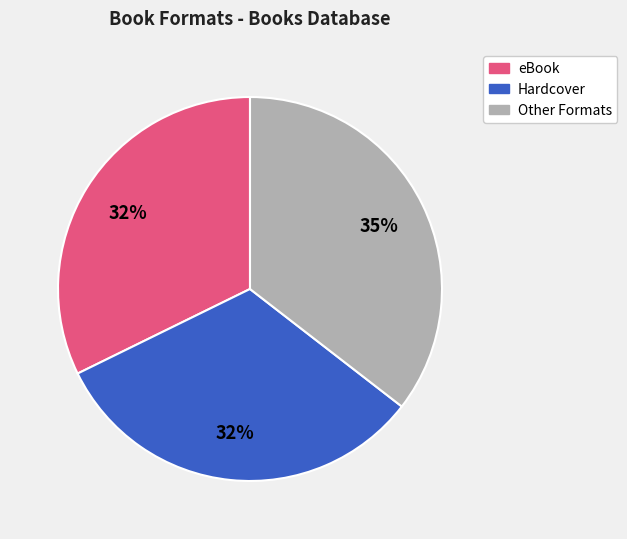

To the nearest percent, what is the difference between the largest and smallest slice percentages?

3%